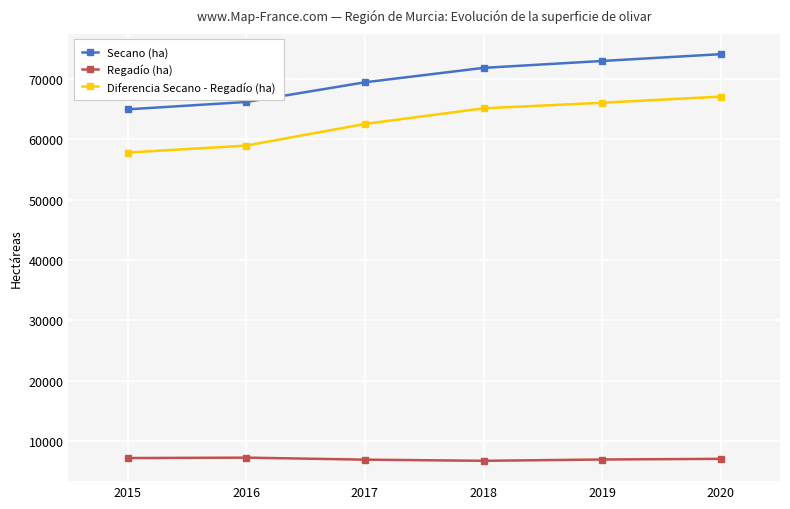

What is the difference between the Diferencia Secano - Regadío (ha) values at 2017 and 2018?

2585